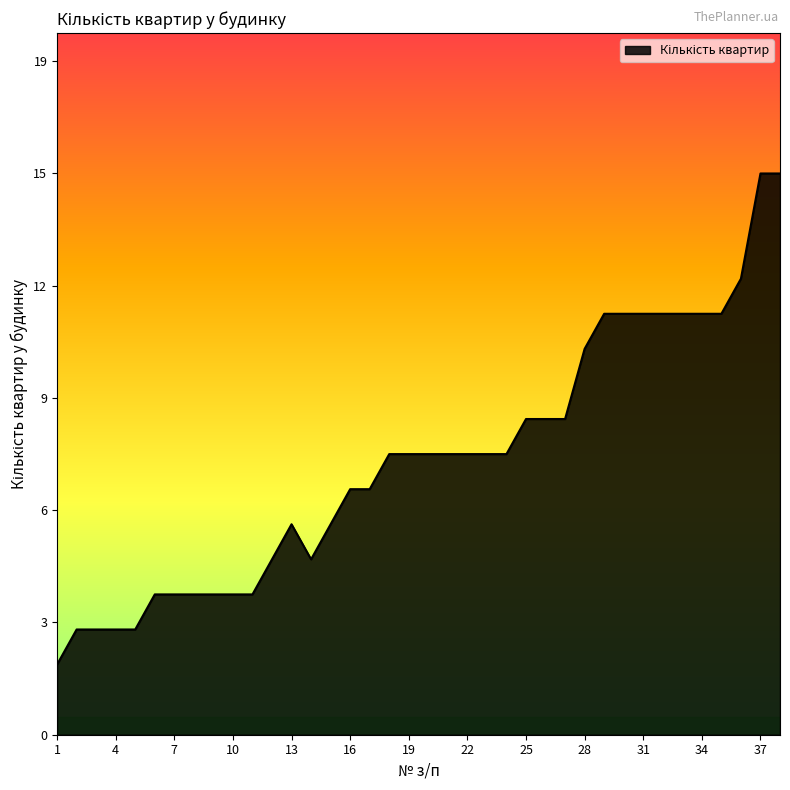

What is the value of the 9th point from the left?

4